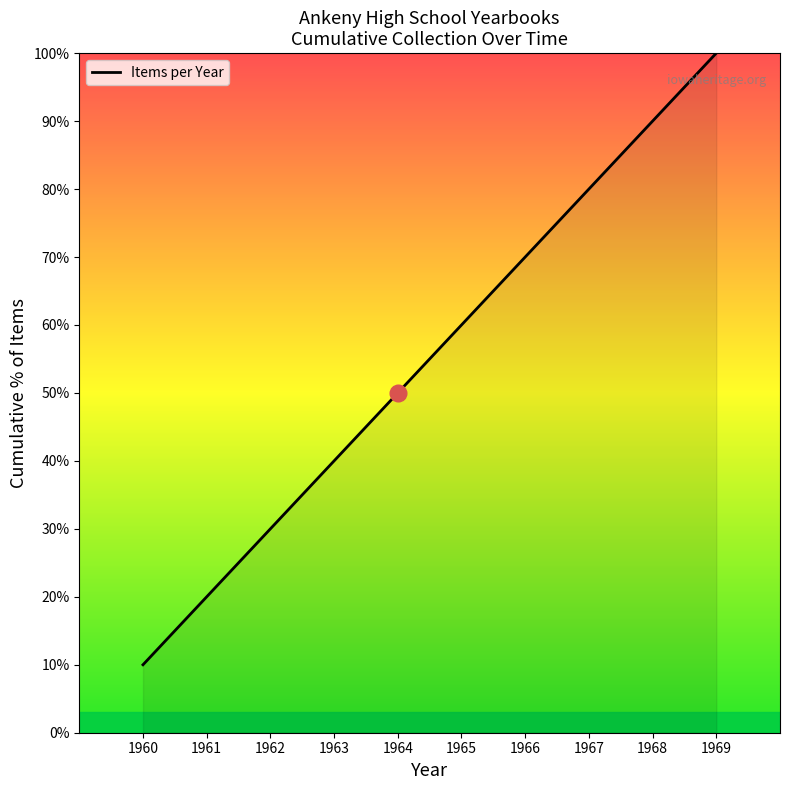

Does the chart have visible grid lines?

No